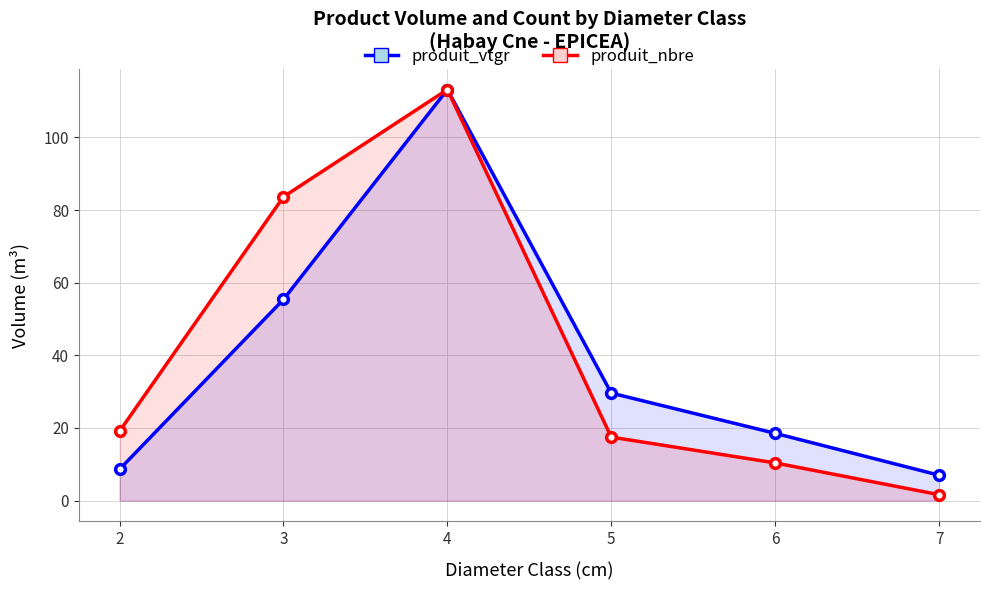

What is the spread (max minus min) of values at 7?

5.4